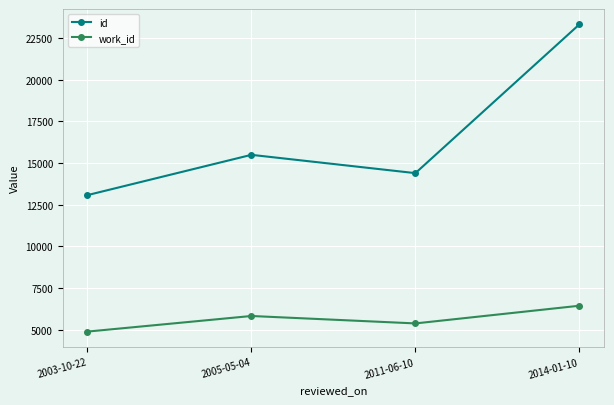

Is it true that work_id equals 7081 at 2003-10-22?

False